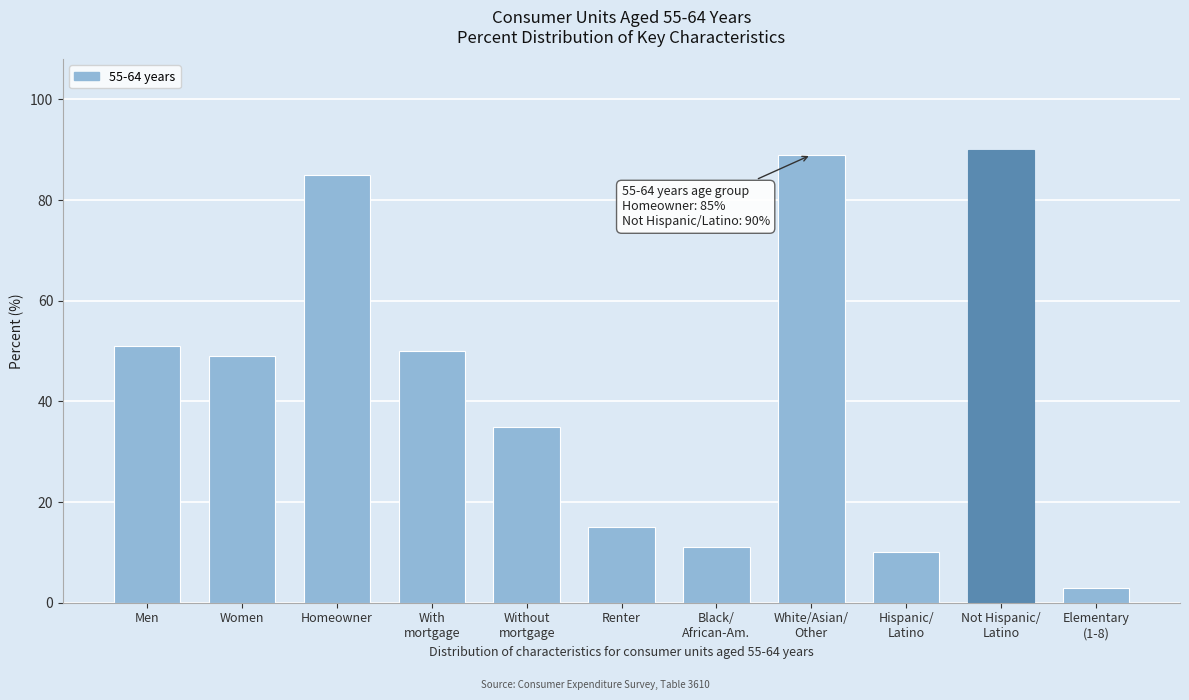

Reading left to right, list all the values displayed in this chart.

51	49	85	50	35	15	11	89	10	90	3